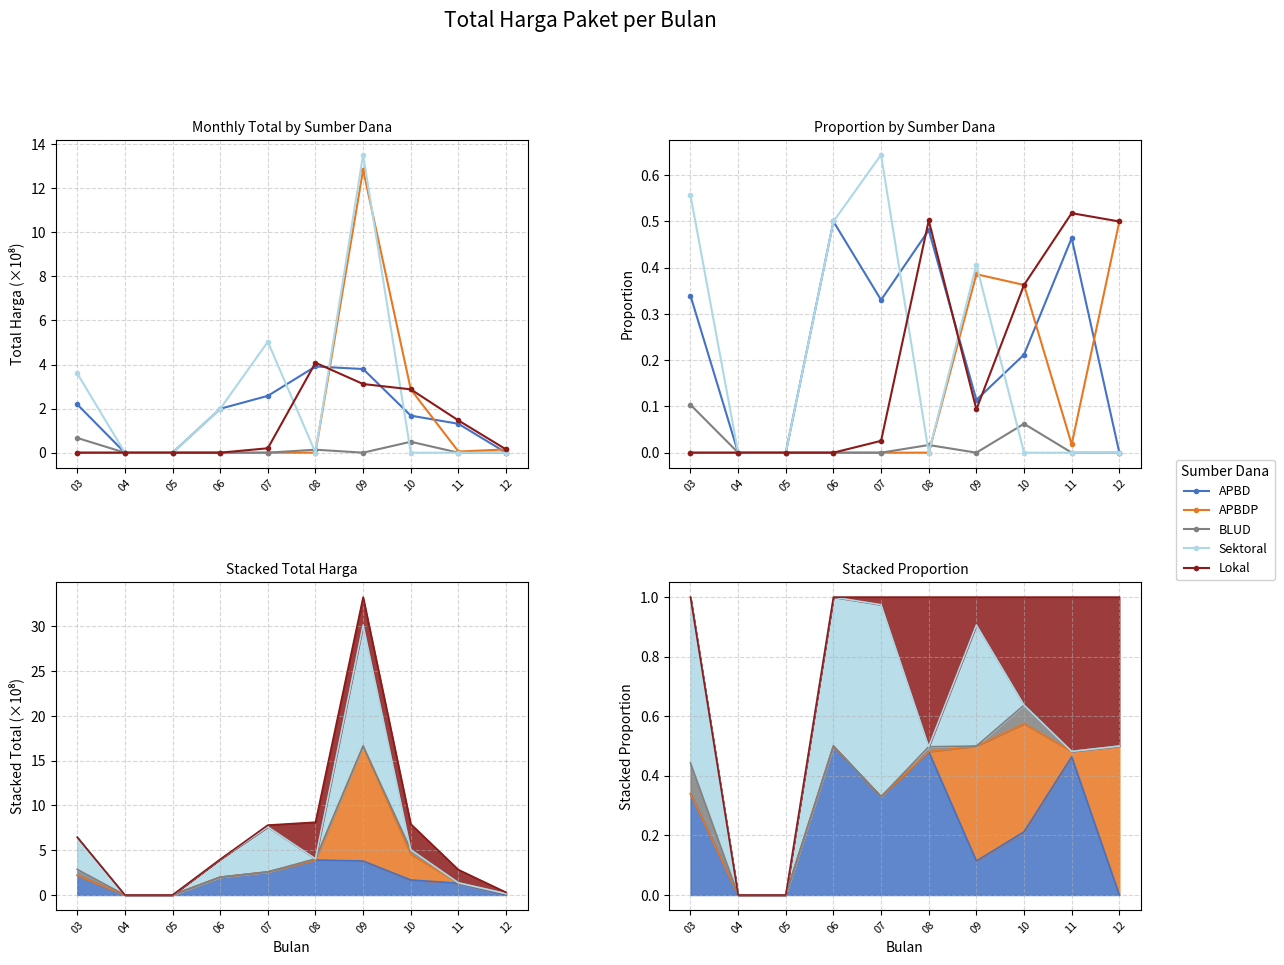

How many intersections are there between Lokal and APBD?

3